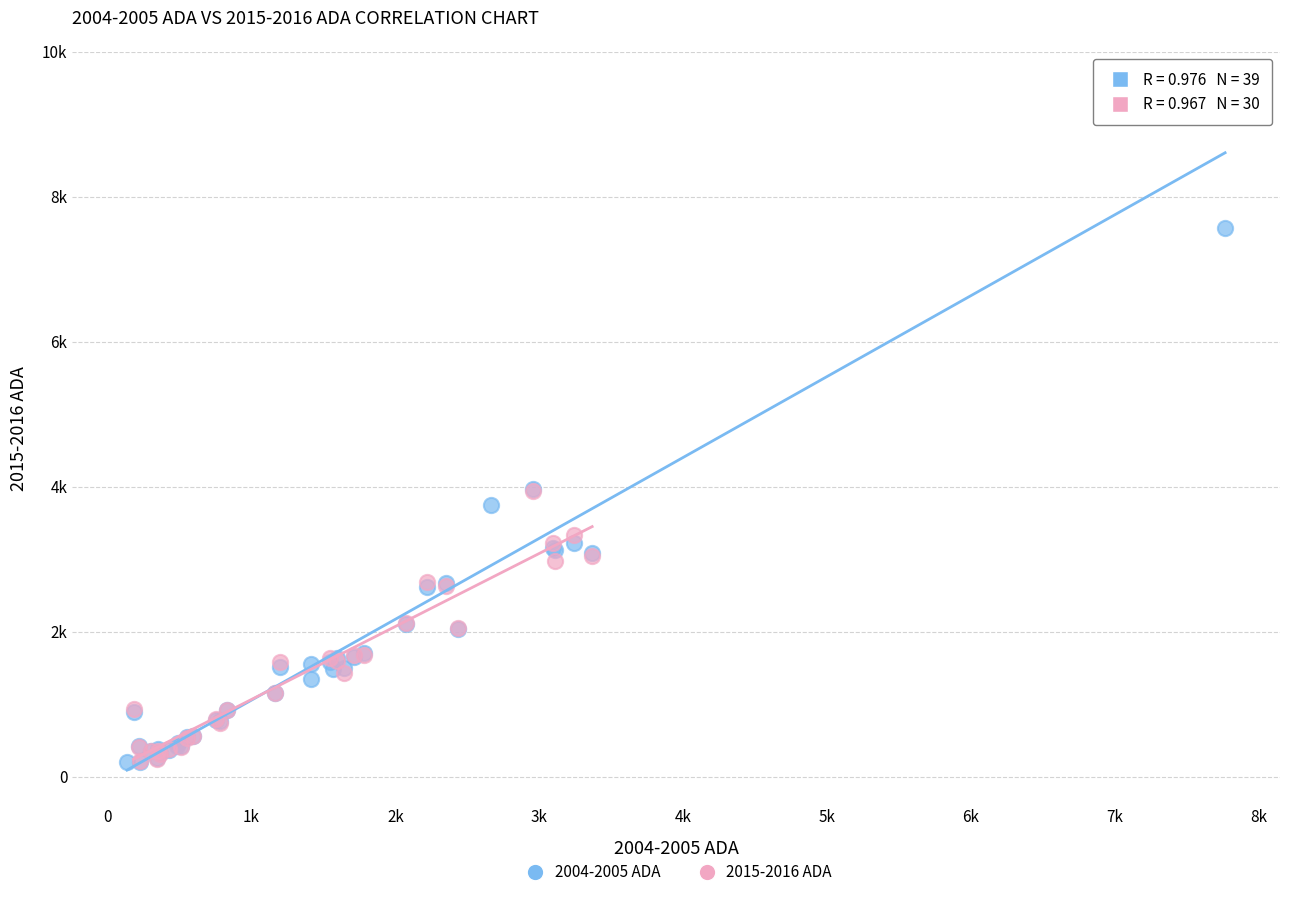

What are all the series names shown in the legend?

2004-2005 ADA, 2015-2016 ADA